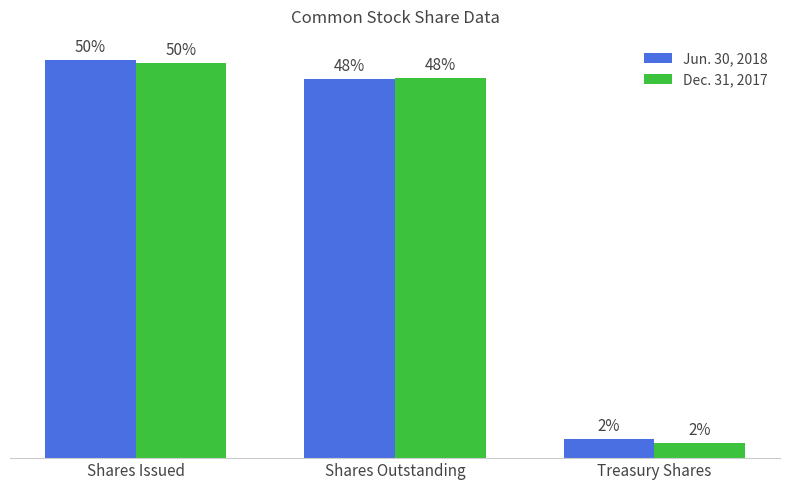

What are all the series names shown in the legend?

Jun. 30, 2018, Dec. 31, 2017